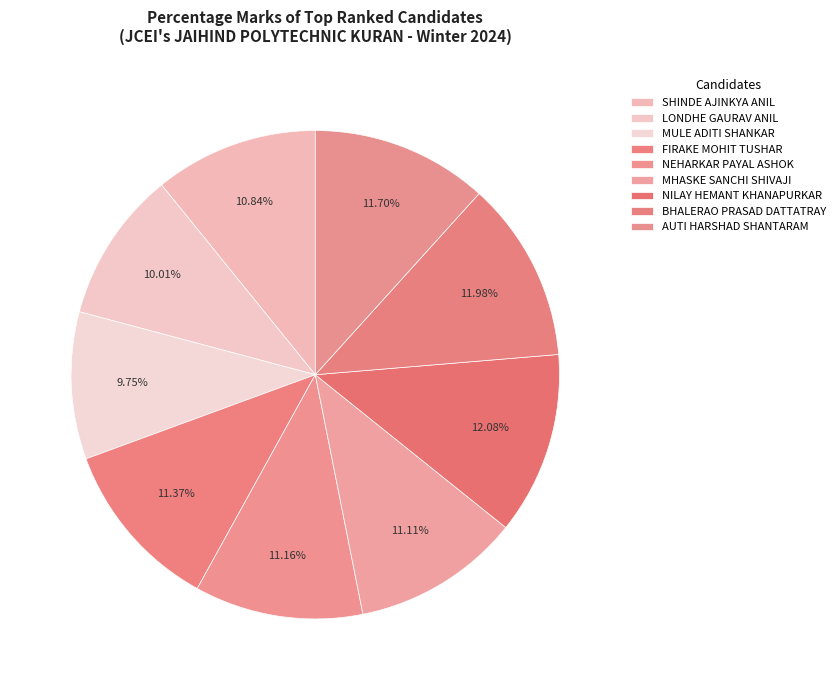

To the nearest percent, what is the difference between the MULE ADITI SHANKAR and FIRAKE MOHIT TUSHAR slice percentages?

2%